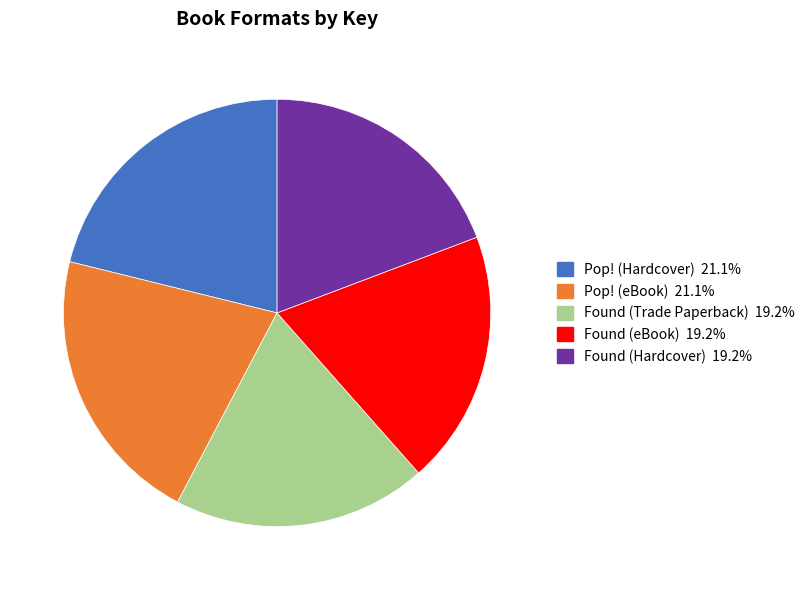

What is the ratio of the value at Pop! (eBook) to the value at Found (Hardcover)?

1.1